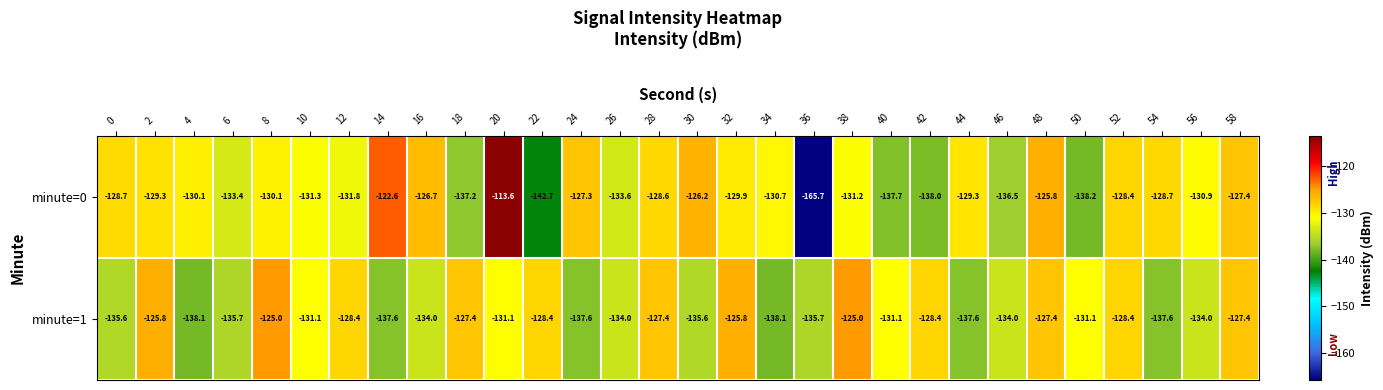

What is the total value across all series at 0?

-264.3